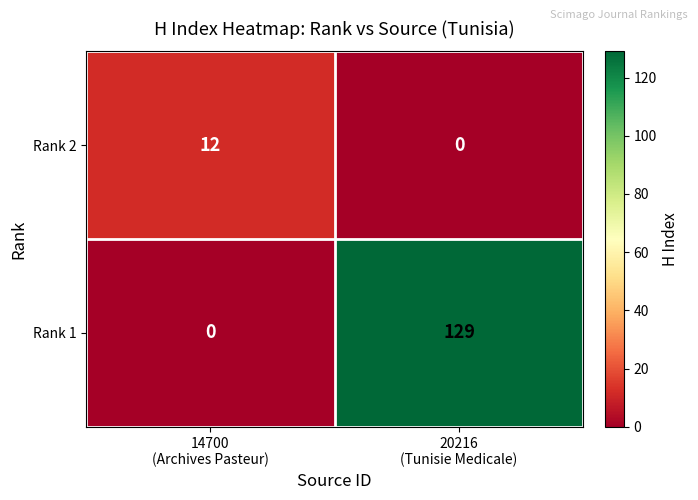

Which series has the largest total across all categories?

Rank 1